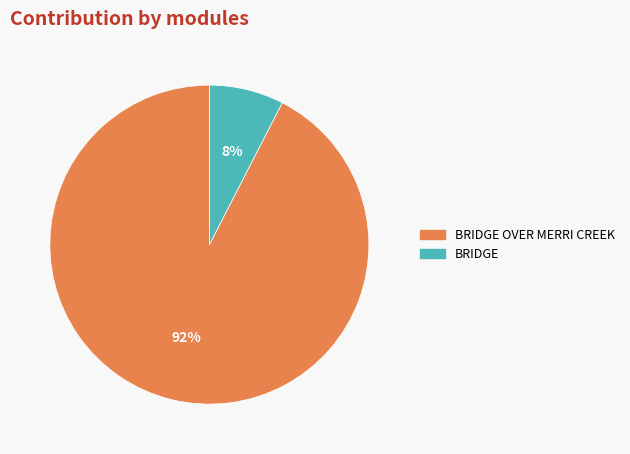

Is there any slice that represents more than half of the pie?

Yes